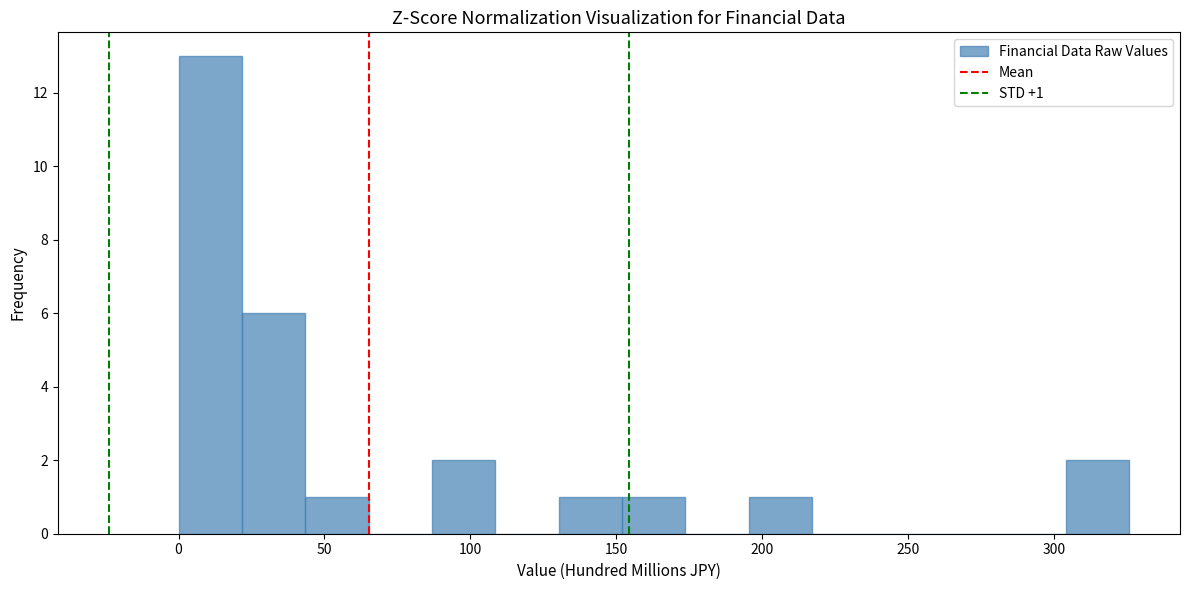

Which range on the x-axis has the tallest bar?

0 to 20